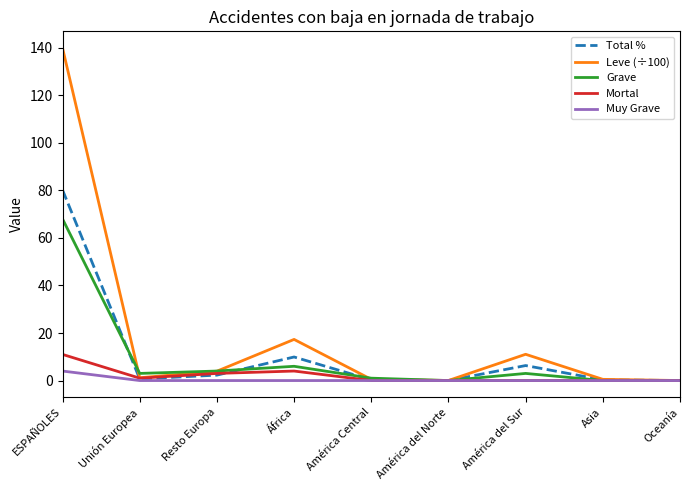

What is the approximate value of Leve (÷100) at Asia?

0.5